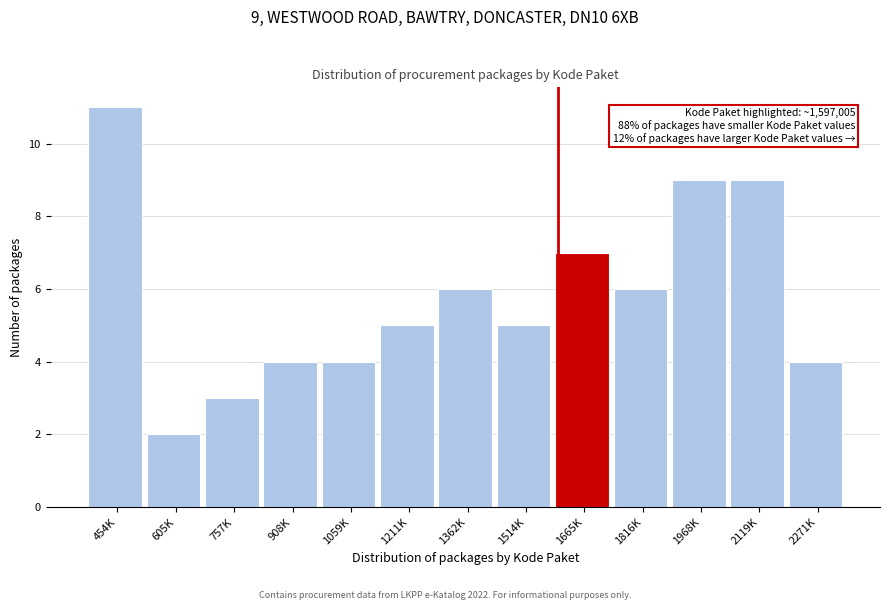

Reading left to right, transcribe all the data shown in this chart.

11	2	3	4	4	5	6	5	7	6	9	9	4